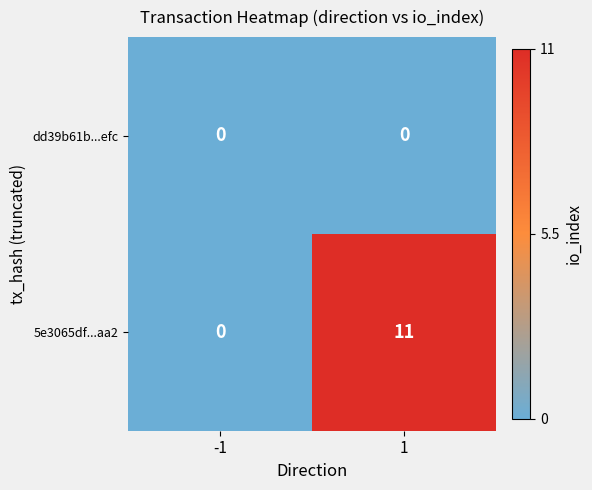

Is it true that dd39b61b...efc equals 0 at -1?

True